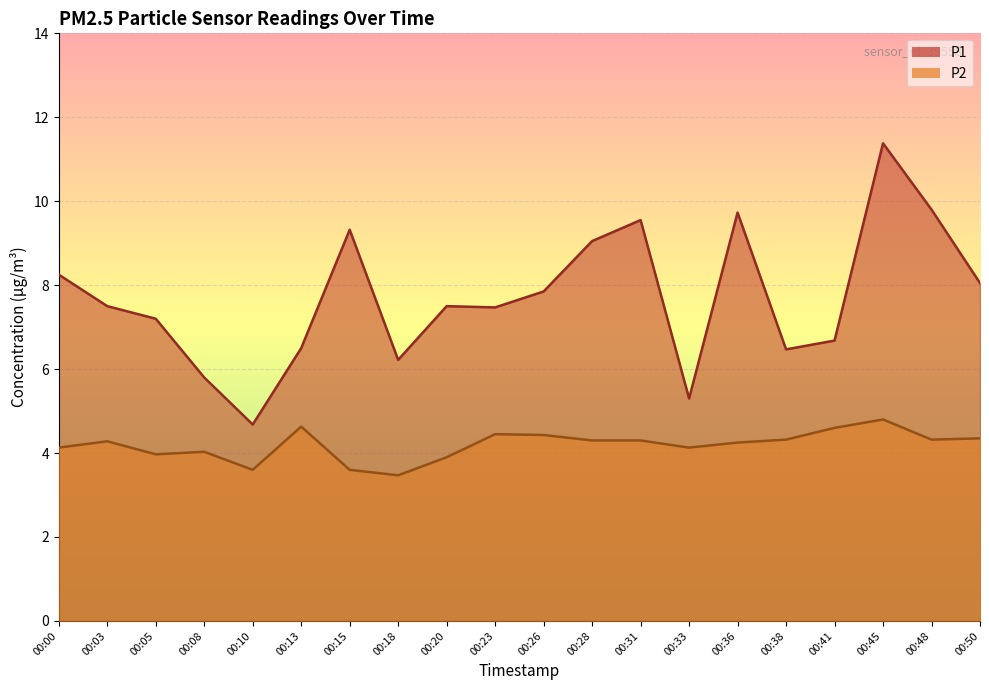

In P1, how many points are higher than both neighbors (excluding endpoints)?

5